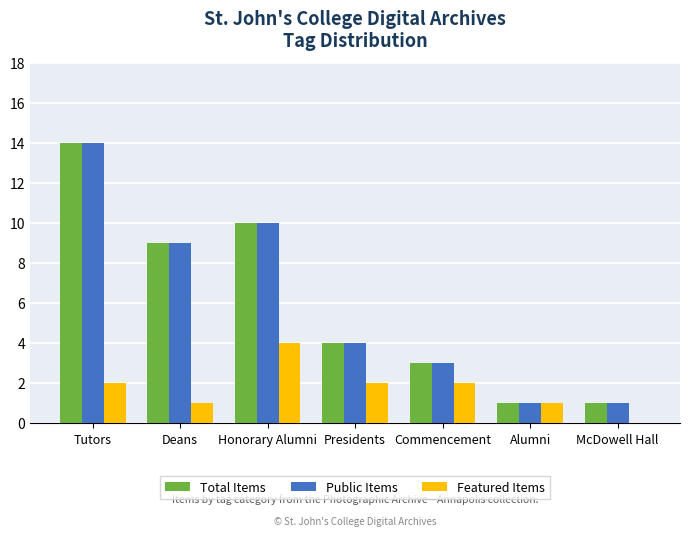

Is it true that Featured Items equals 1 at Presidents?

False